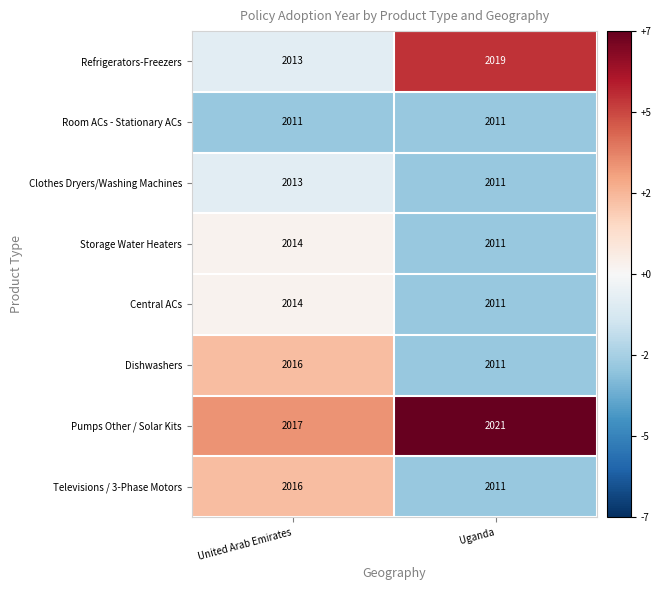

The Pumps Other / Solar Kits series shows 2754 at United Arab Emirates. True or false?

False